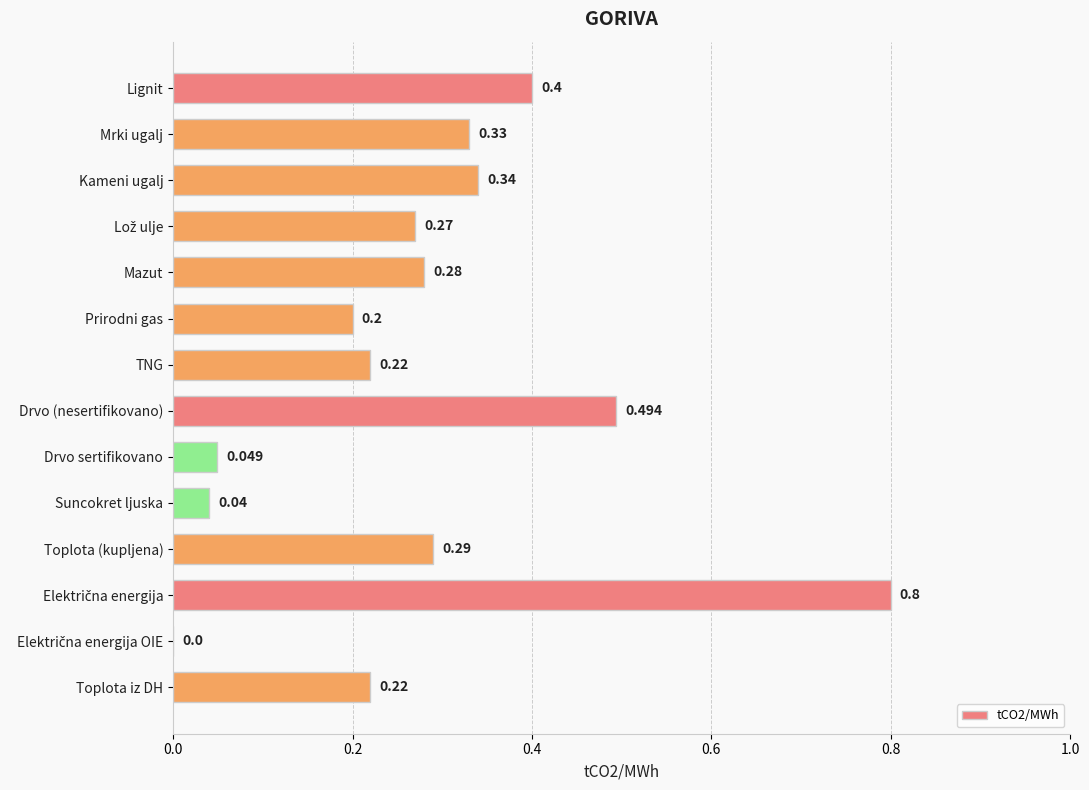

Which has a higher value, Mrki ugalj or Drvo (nesertifikovano)?

Drvo (nesertifikovano)